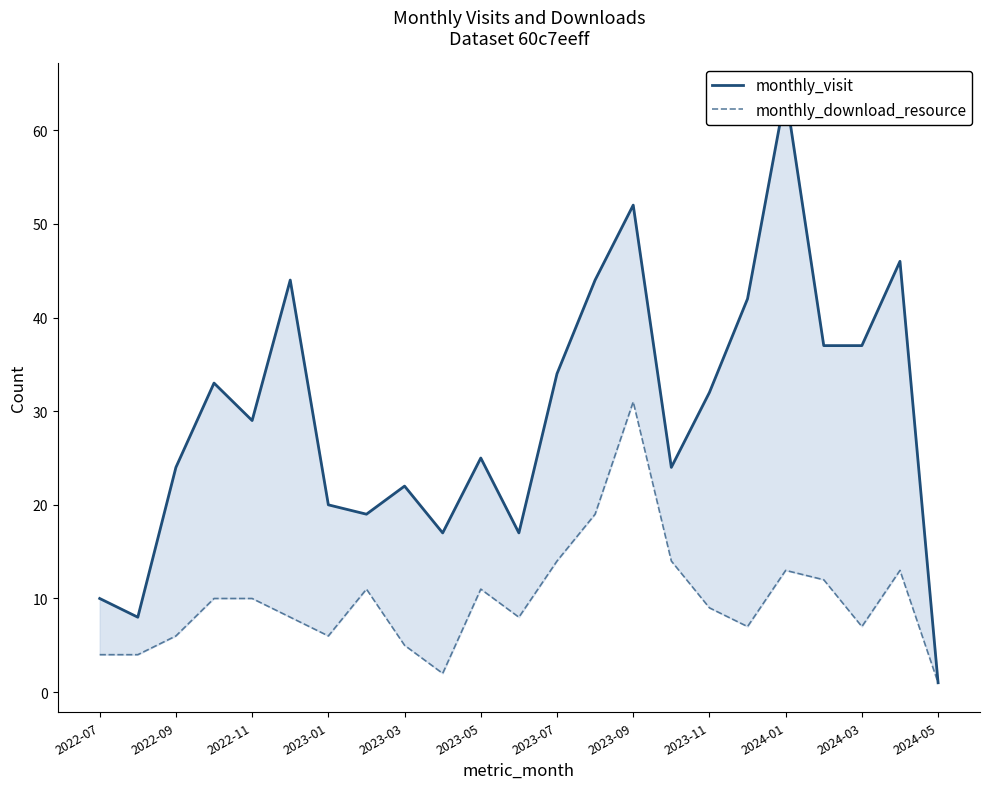

Is it true that monthly_visit equals 13 at 2023-05?

False